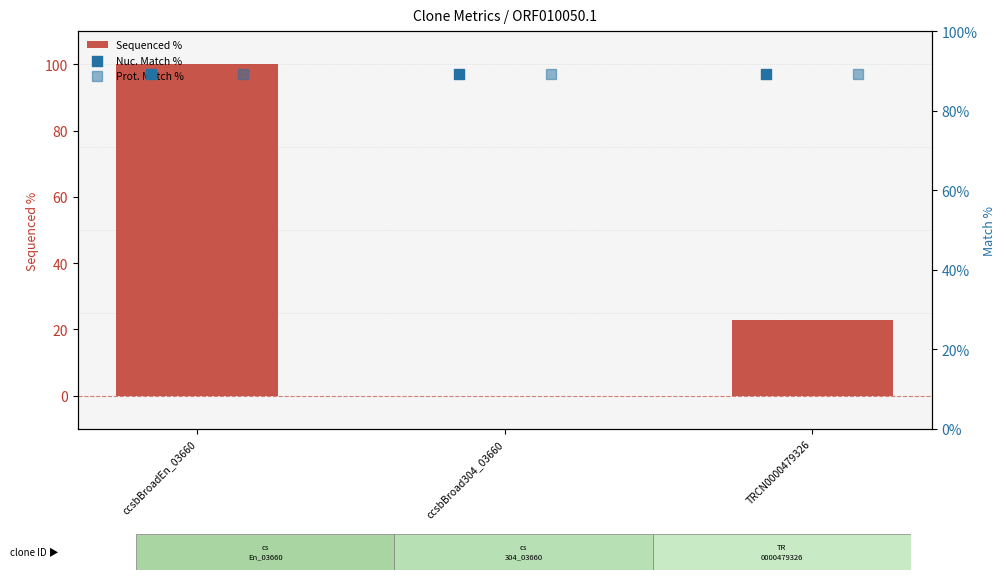

What are all the series names shown in the legend?

Sequenced %, Nuc. Match %, Prot. Match %